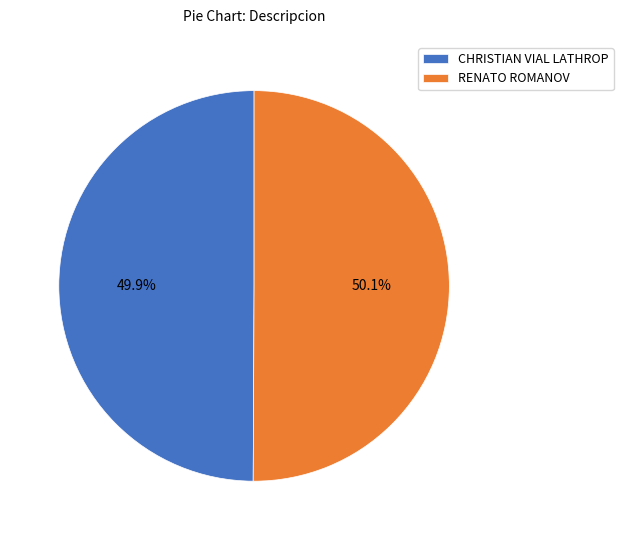

Does any single category account for the majority?

Yes